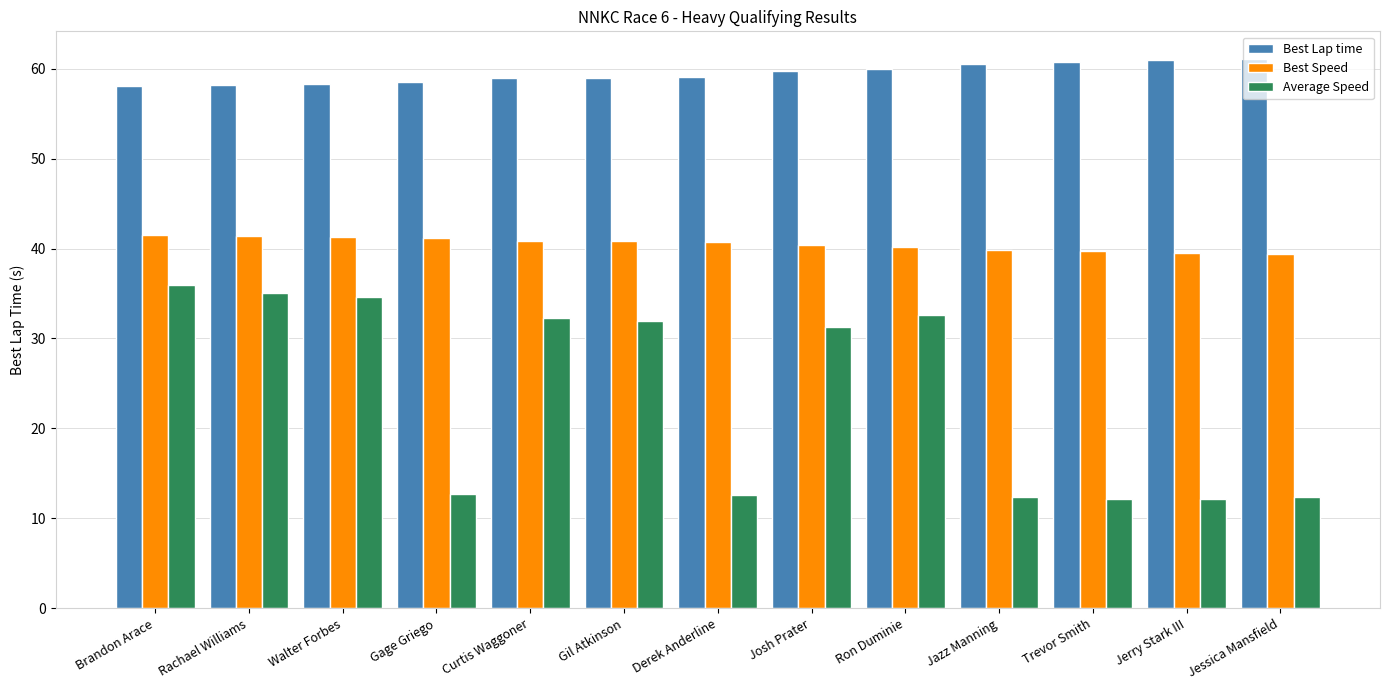

What is the sum of all Best Speed values?

526.7